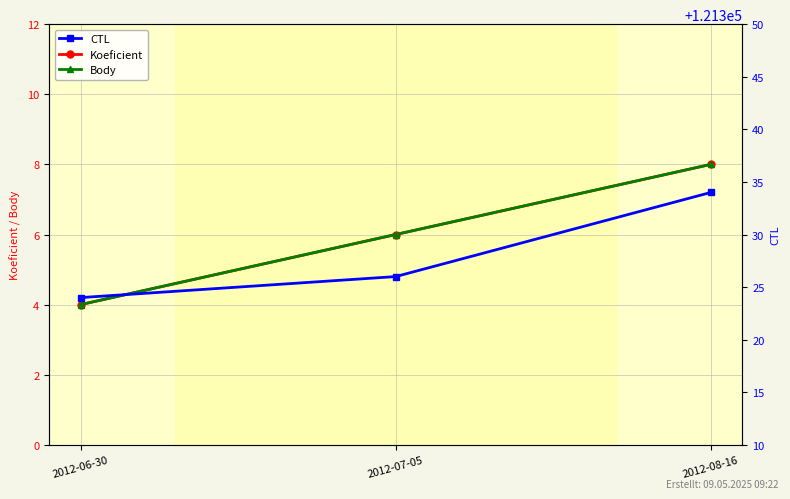

What is the sum of the Koeficient values at 2012-06-30 and 2012-07-05?

10